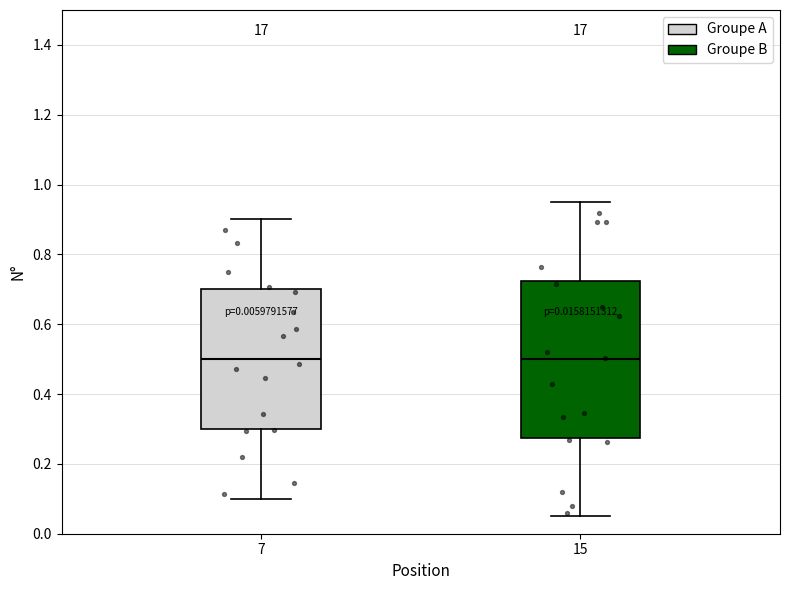

Which box is the tallest, from its lower edge to its upper edge?

15